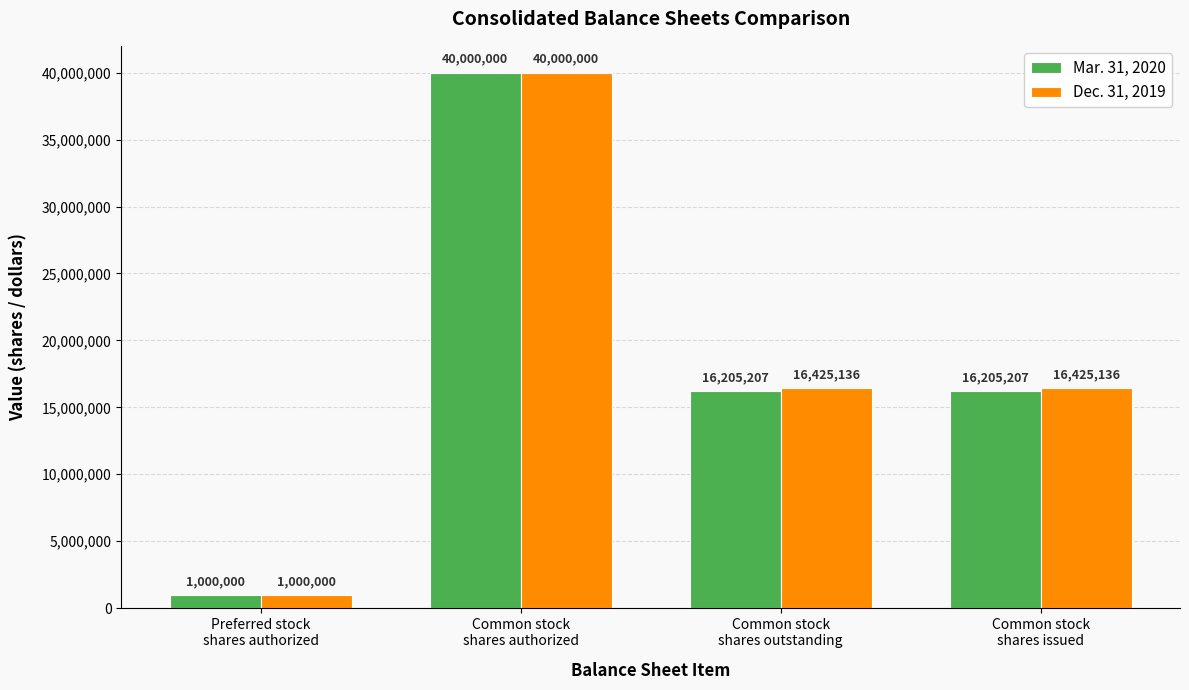

Which category has the lowest value across all series?

Preferred stock
shares authorized